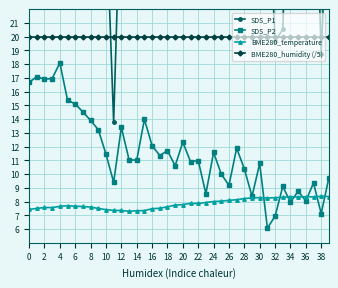

What is the maximum value for BME280_temperature?

8.4